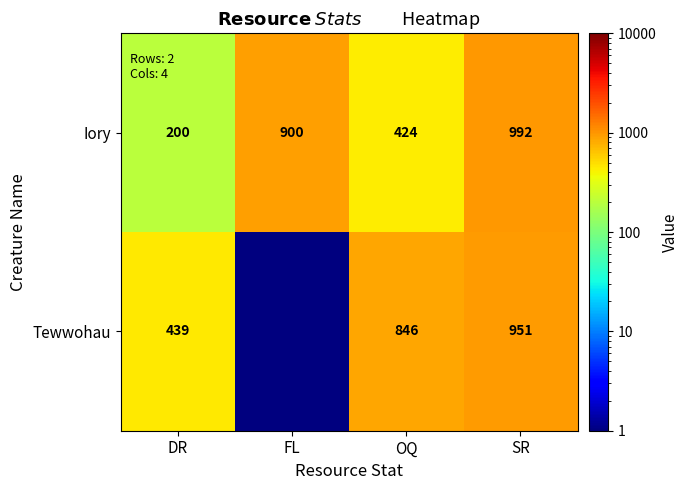

What is the difference between the Tewwohau values at SR and DR?

512